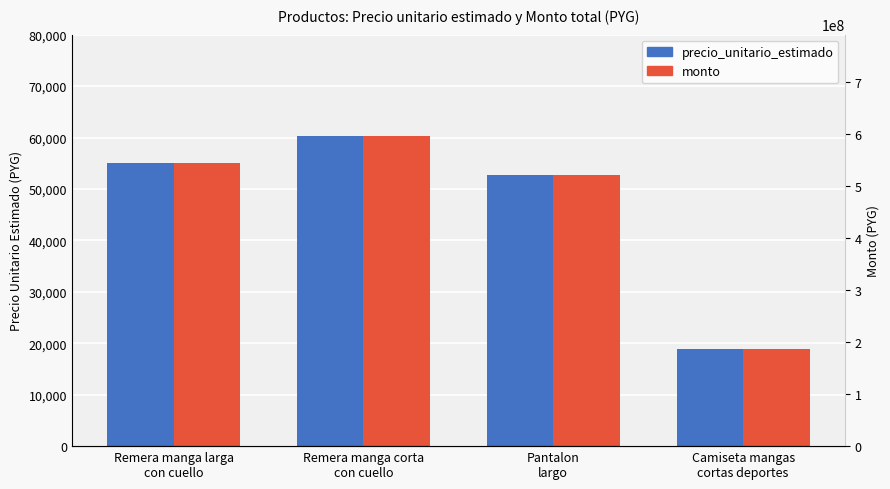

How many data points does each series have?

4